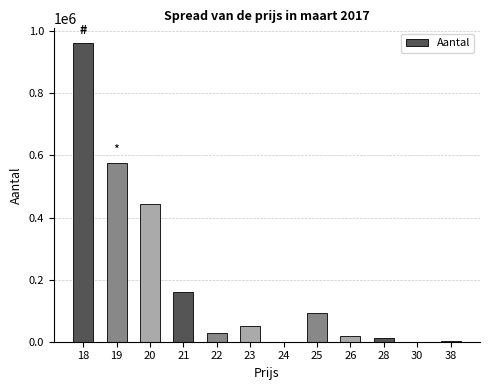

What is the sum of all values?

2344851